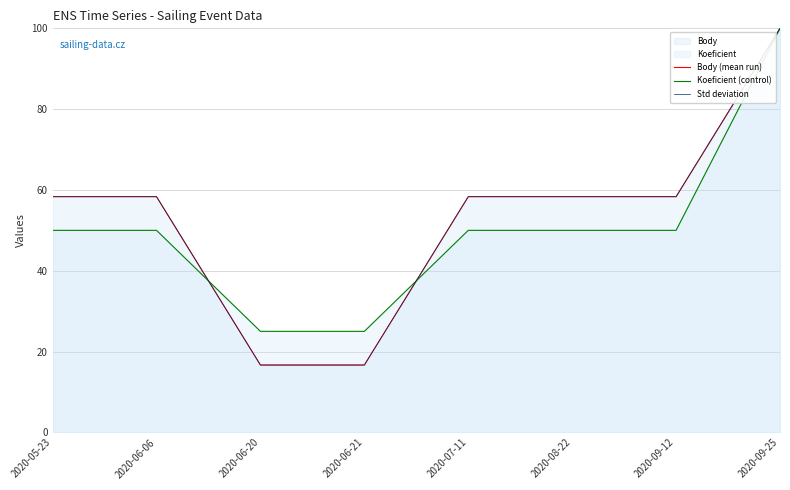

Reading left to right, list all the values displayed in this chart.

Body (mean run): 2020-05-23=58.3	2020-06-06=58.3	2020-06-20=16.7	2020-06-21=16.7	2020-07-11=58.3	2020-08-22=58.3	2020-09-12=58.3	2020-09-25=100.0
Koeficient (control): 2020-05-23=50.0	2020-06-06=50.0	2020-06-20=25.0	2020-06-21=25.0	2020-07-11=50.0	2020-08-22=50.0	2020-09-12=50.0	2020-09-25=100.0
Std deviation: 2020-05-23=58.3	2020-06-06=58.3	2020-06-20=16.7	2020-06-21=16.7	2020-07-11=58.3	2020-08-22=58.3	2020-09-12=58.3	2020-09-25=100.0